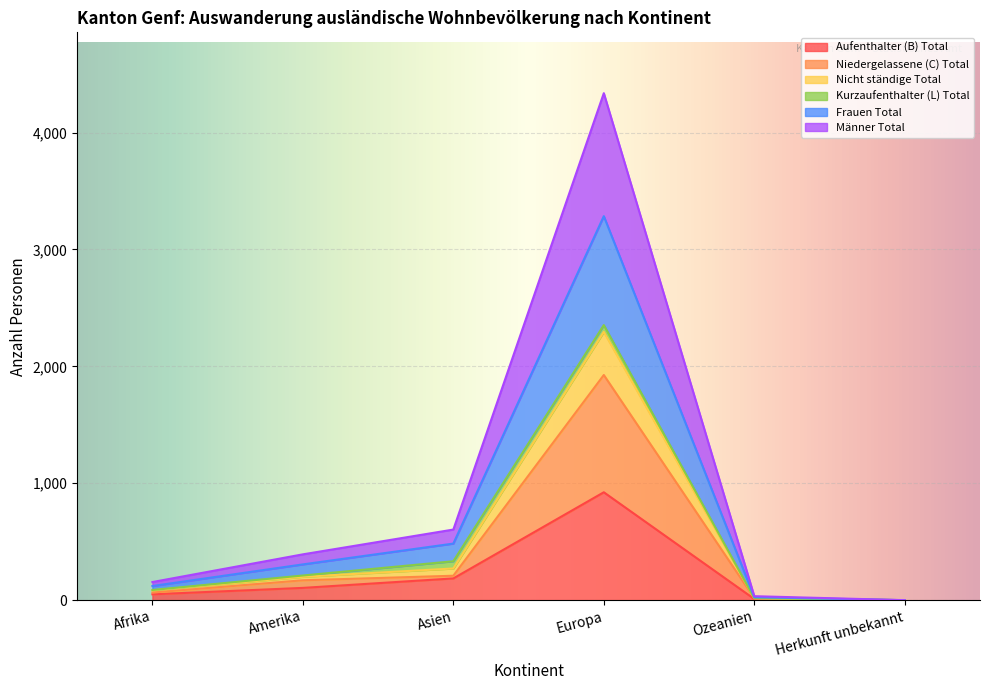

True or false: Nicht ständige Total and Aufenthalter (B) Total cross at least once.

False